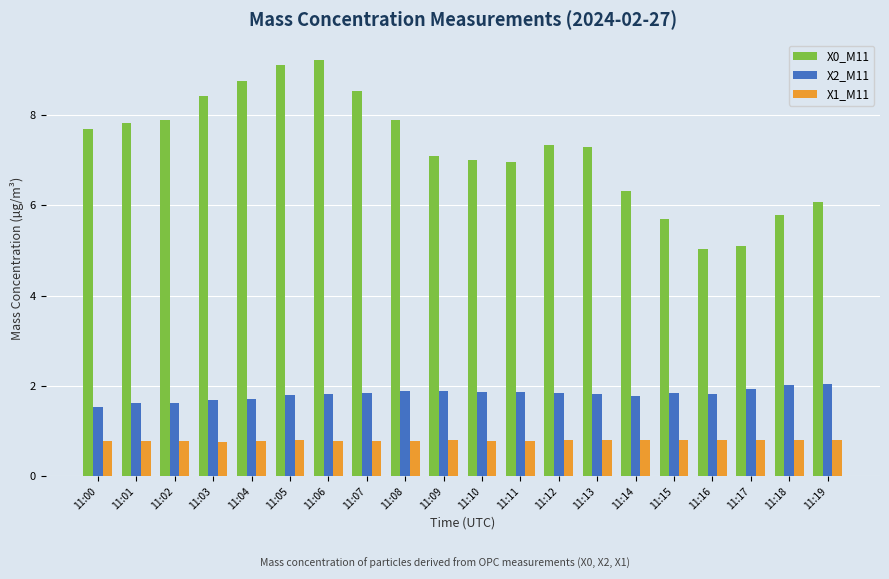

Which series has the largest total across all categories?

X0_M11